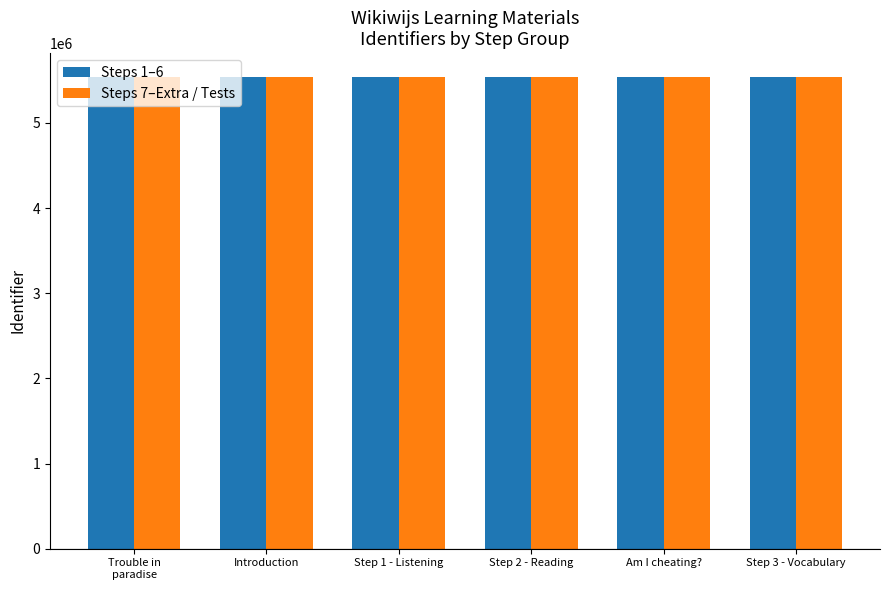

What is the maximum value for Steps 7–Extra / Tests?

5543380